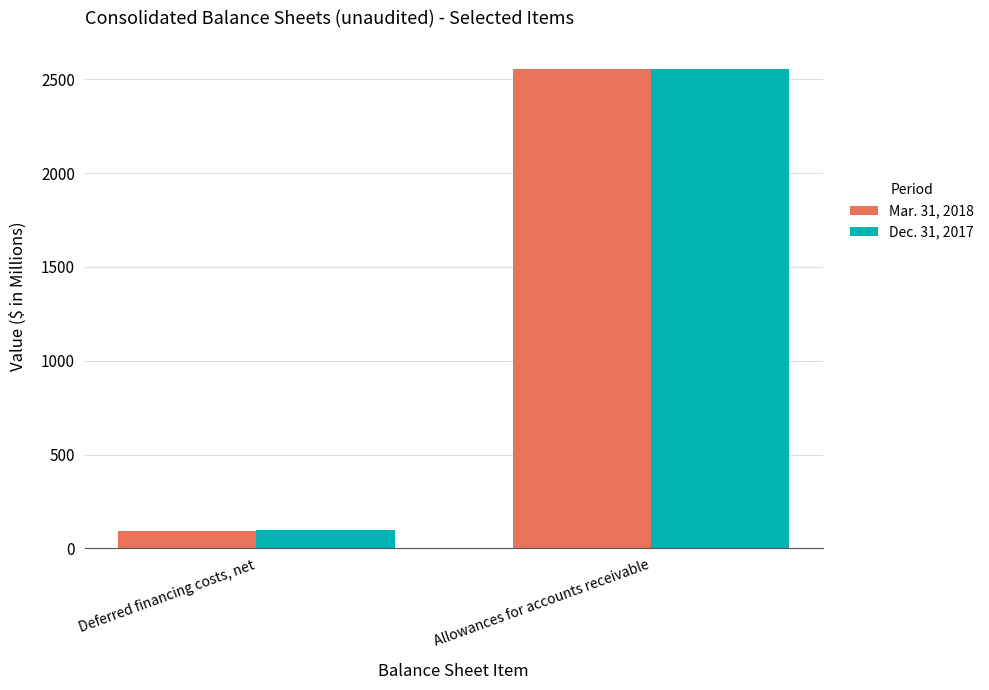

Rank the series by their average value, from highest to lowest.

Dec. 31, 2017, Mar. 31, 2018